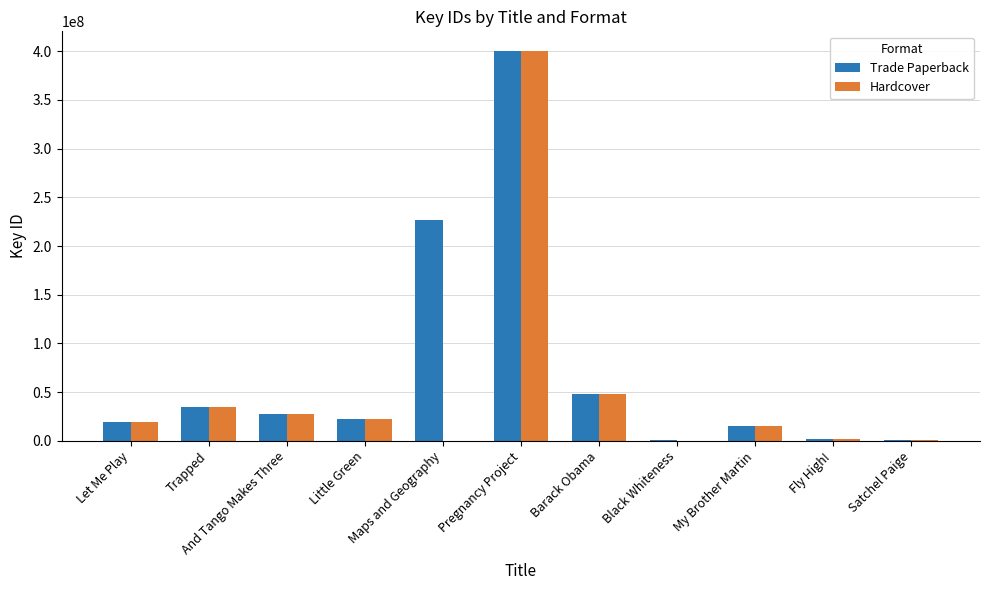

Which series has the largest total across all categories?

Trade Paperback